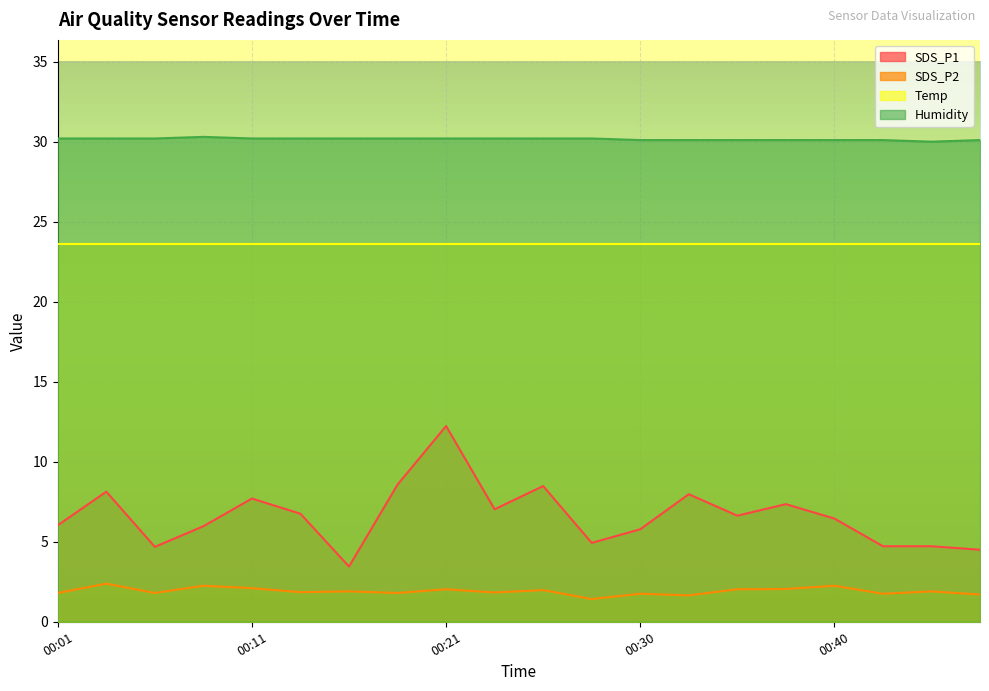

Does the chart display data point markers on the line(s)?

No